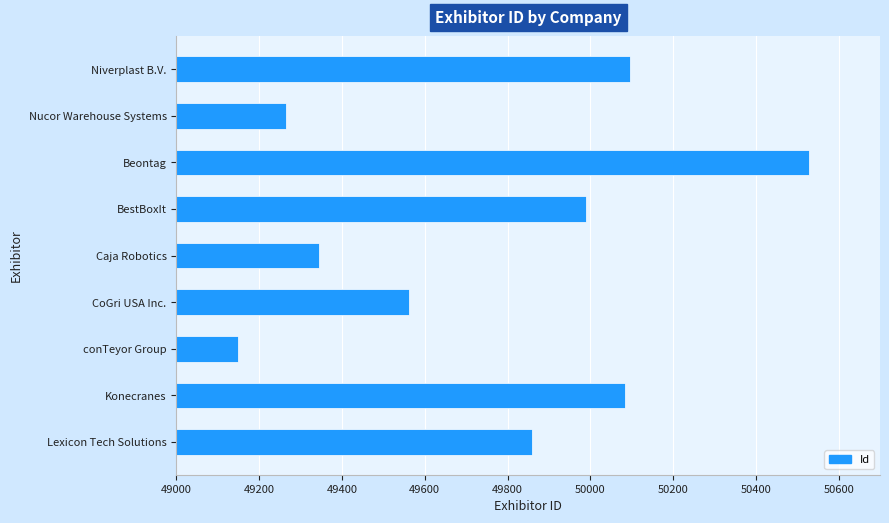

The value at CoGri USA Inc. is 49561. True or false?

True